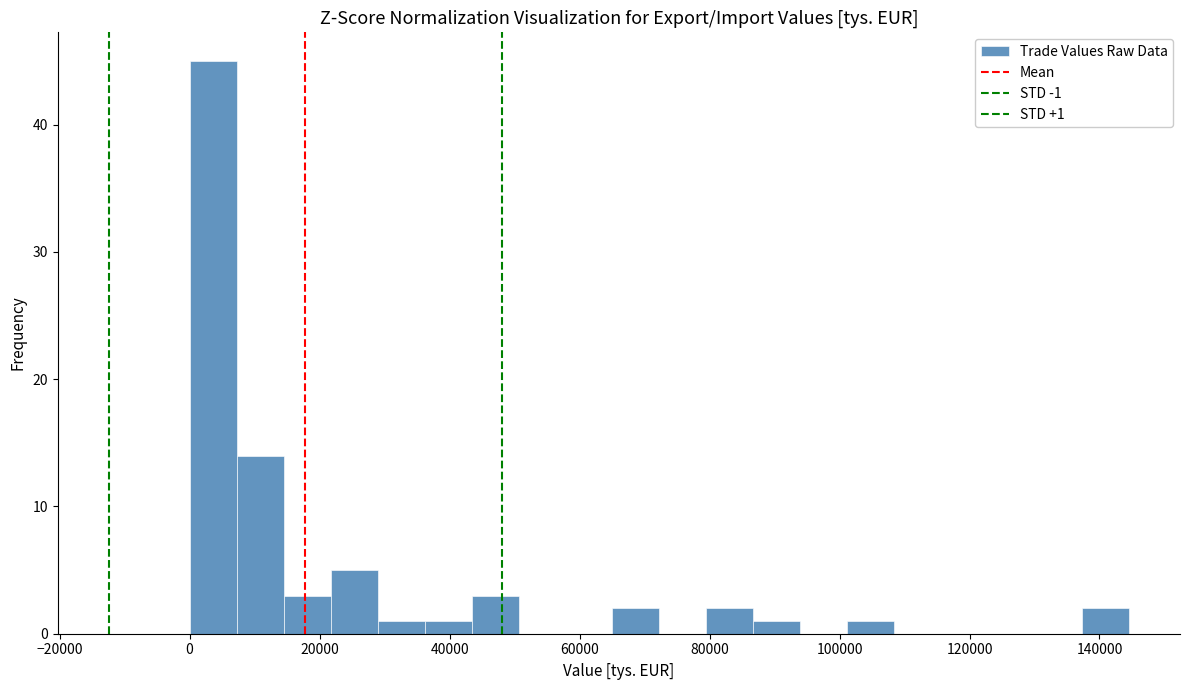

Read against the x-axis, roughly where is the centre of the tallest bar?

4000